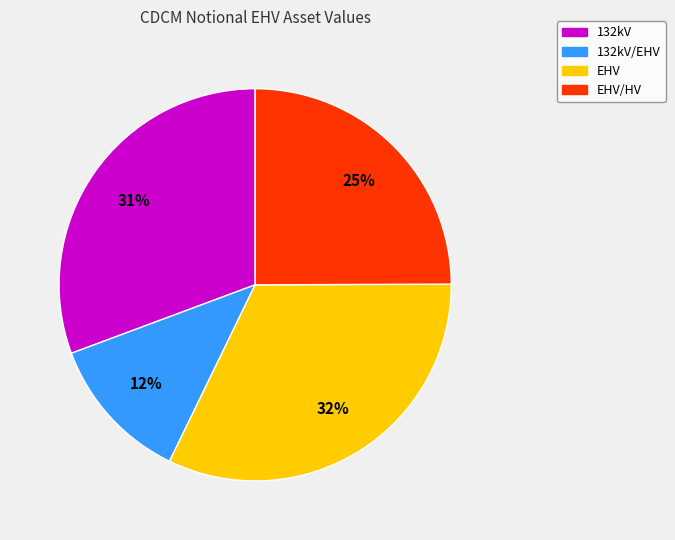

Combined, do EHV and 132kV/EHV account for over 50%?

No